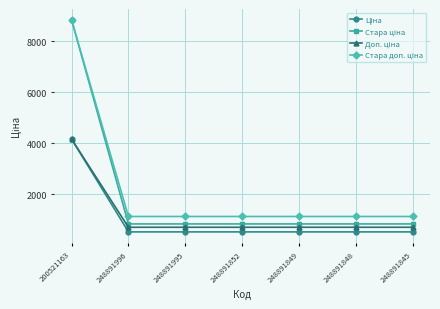

What is the label of the 4th point from the left?

248891852